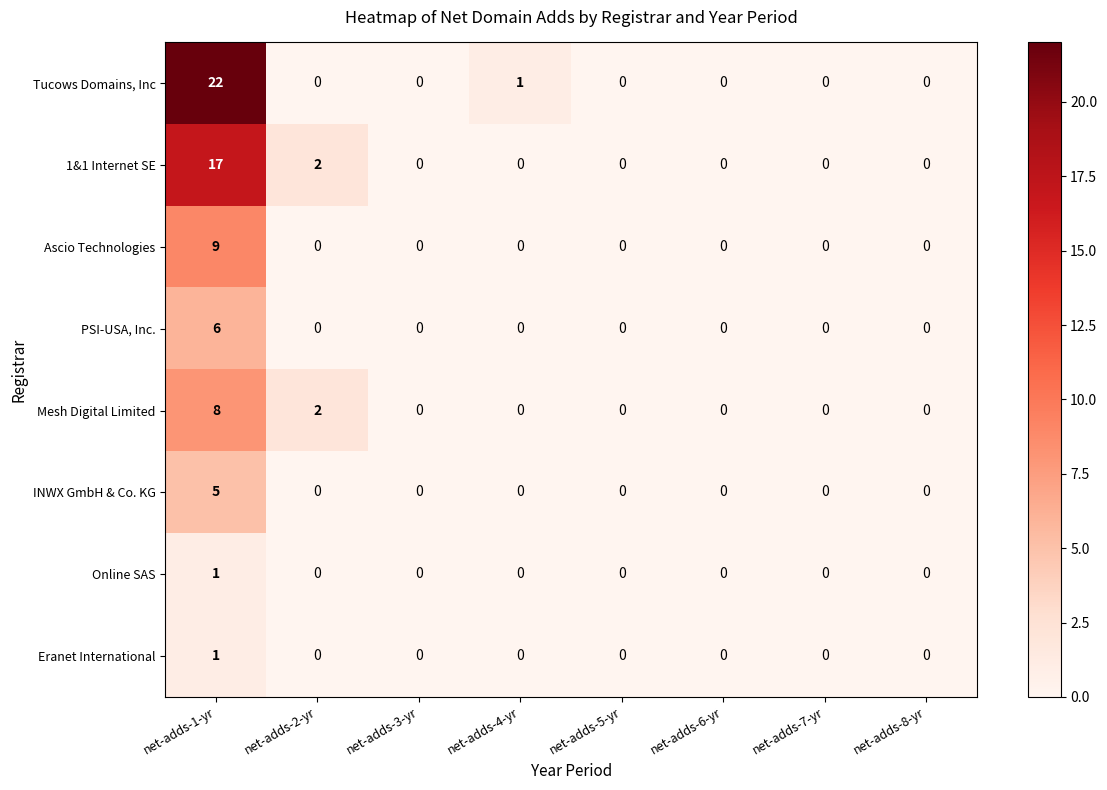

Which series has the largest total across all categories?

Tucows Domains, Inc